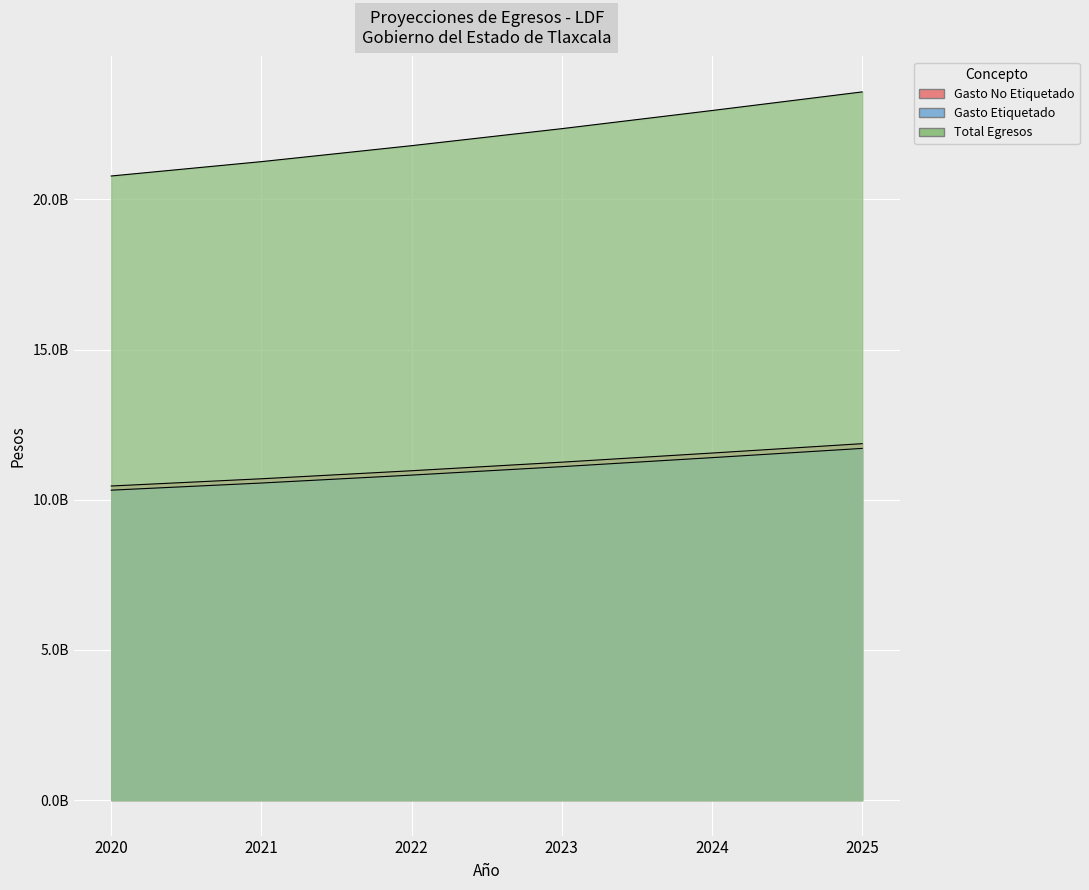

Which series has the widest spread of values?

Total Egresos